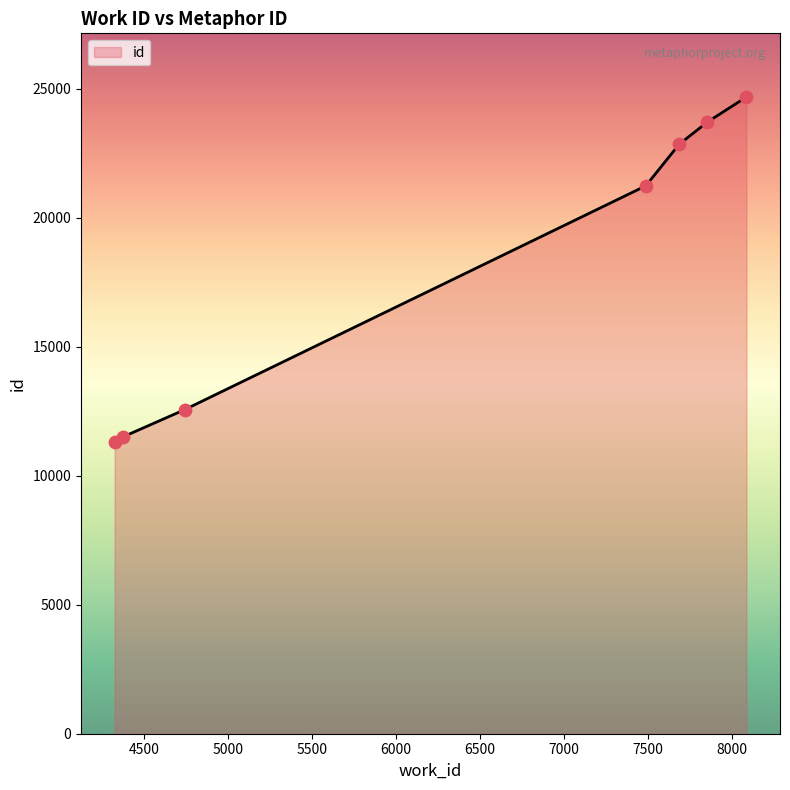

What is the greatest value displayed?

24675